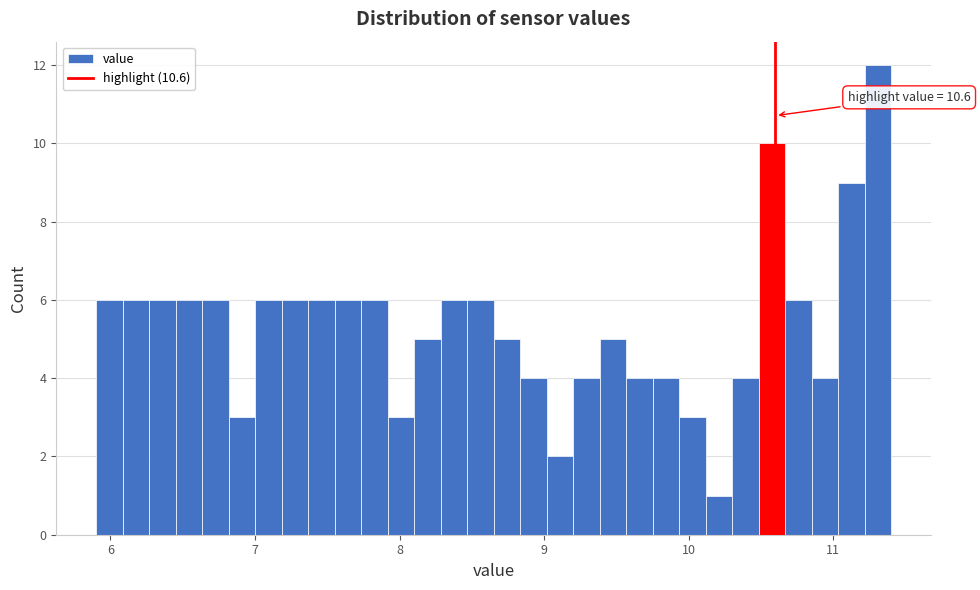

Read against the x-axis, roughly where is the centre of the tallest bar?

11.3